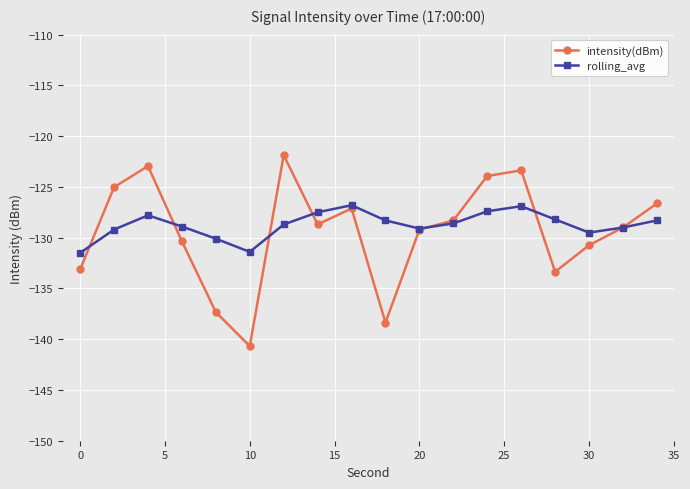

True or false: intensity(dBm) has more than 2 interior local peaks.

True